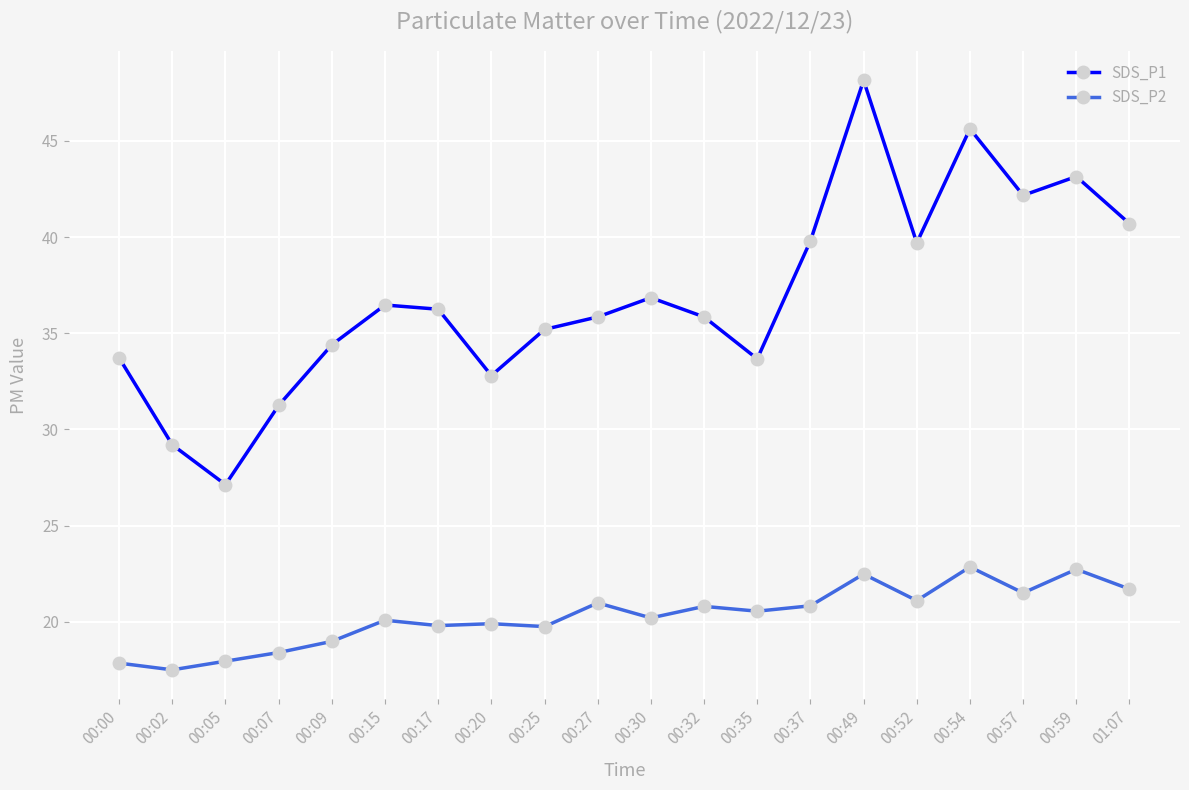

Where is SDS_P1 nearest to the value 37?

00:30